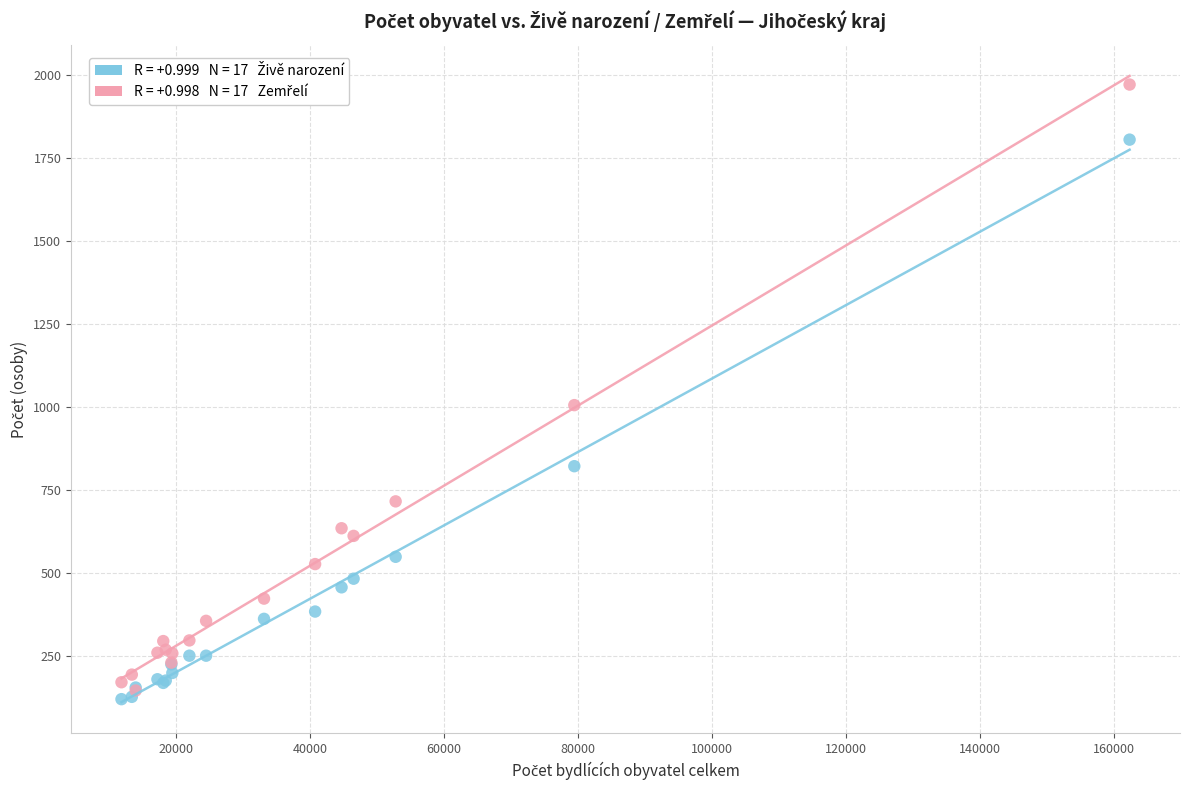

Across all series, what Y value is closest to 1045?

1005